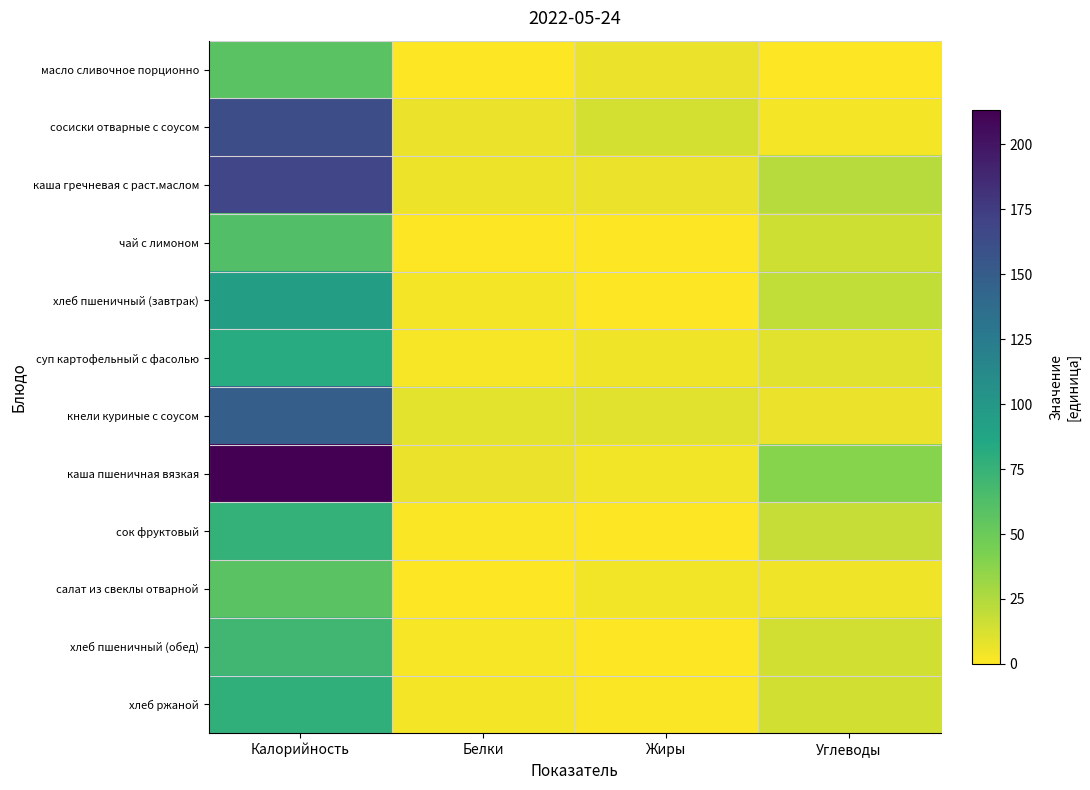

Reading right to left, extract all data points from this chart.

масло сливочное порционно: Углеводы=0.1	Жиры=6.4	Белки=0.1	Калорийность=58.2
сосиски отварные с соусом: Углеводы=3.3	Жиры=13.7	Белки=6.6	Калорийность=162.8
каша гречневая с раст.маслом: Углеводы=22.9	Жиры=6.3	Белки=5.2	Калорийность=168.7
чай с лимоном: Углеводы=15.1	Жиры=0.1	Белки=0.2	Калорийность=61.8
хлеб пшеничный (завтрак): Углеводы=19.7	Жиры=0.3	Белки=3.0	Калорийность=93.8
суп картофельный с фасолью: Углеводы=9.2	Жиры=4.2	Белки=1.9	Калорийность=81.9
кнели куриные с соусом: Углеводы=6.5	Жиры=9.6	Белки=9.1	Калорийность=148.8
каша пшеничная вязкая: Углеводы=38.6	Жиры=3.7	Белки=6.4	Калорийность=213.2
сок фруктовый: Углеводы=18.2	Жиры=0.0	Белки=1.0	Калорийность=76.0
салат из свеклы отварной: Углеводы=4.6	Жиры=4.0	Белки=0.8	Калорийность=57.9
хлеб пшеничный (обед): Углеводы=14.8	Жиры=0.2	Белки=2.3	Калорийность=70.0
хлеб ржаной: Углеводы=14.6	Жиры=1.0	Белки=2.5	Калорийность=78.0